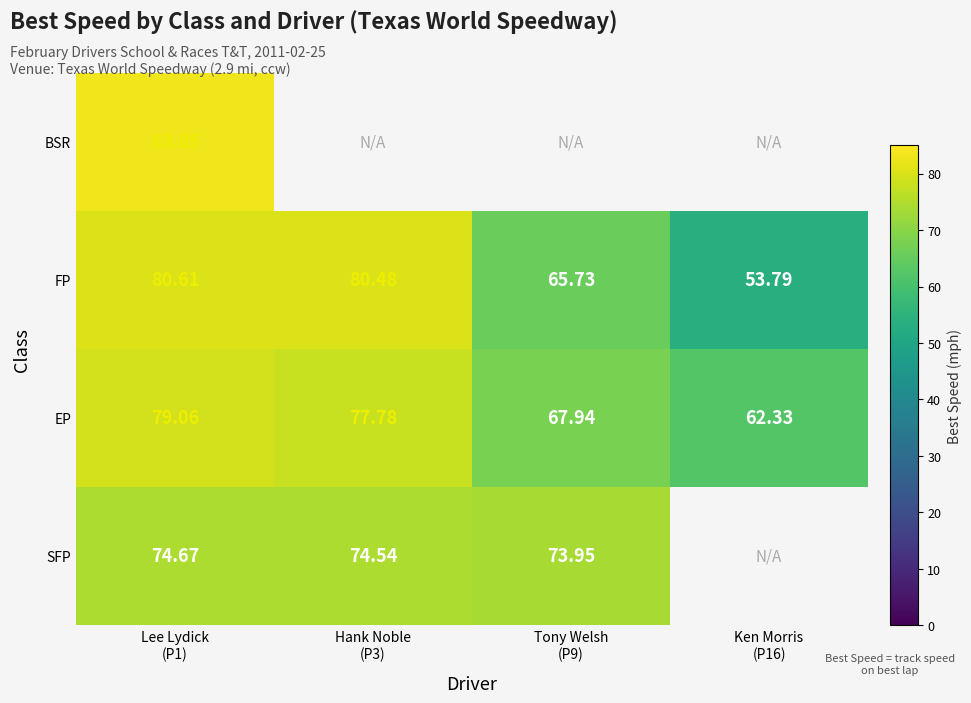

Is it true that EP equals 67.9 at Tony Welsh (P9)?

True